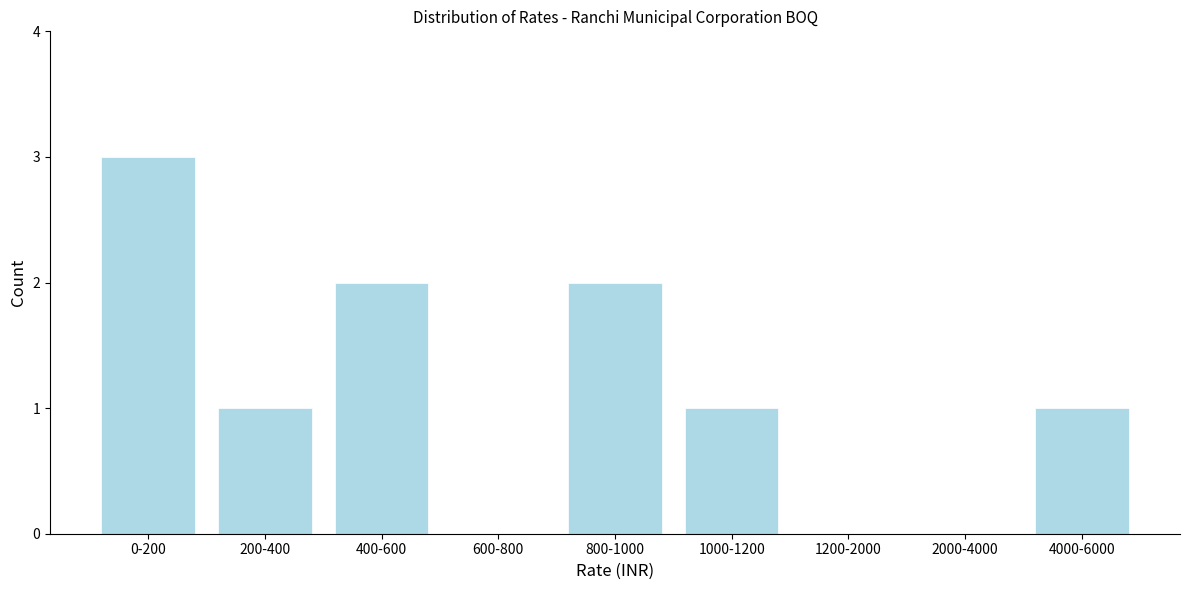

Reading left to right, transcribe all the data shown in this chart.

0-200=3	200-400=1	400-600=2	600-800=0	800-1000=2	1000-1200=1	1200-2000=0	2000-4000=0	4000-6000=1